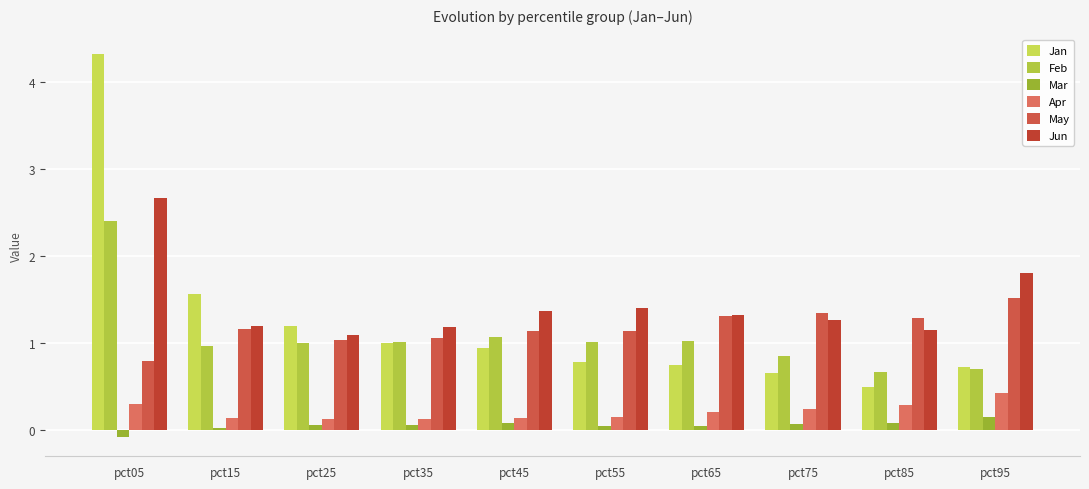

What is the difference between the highest and lowest values at pct65?

1.3